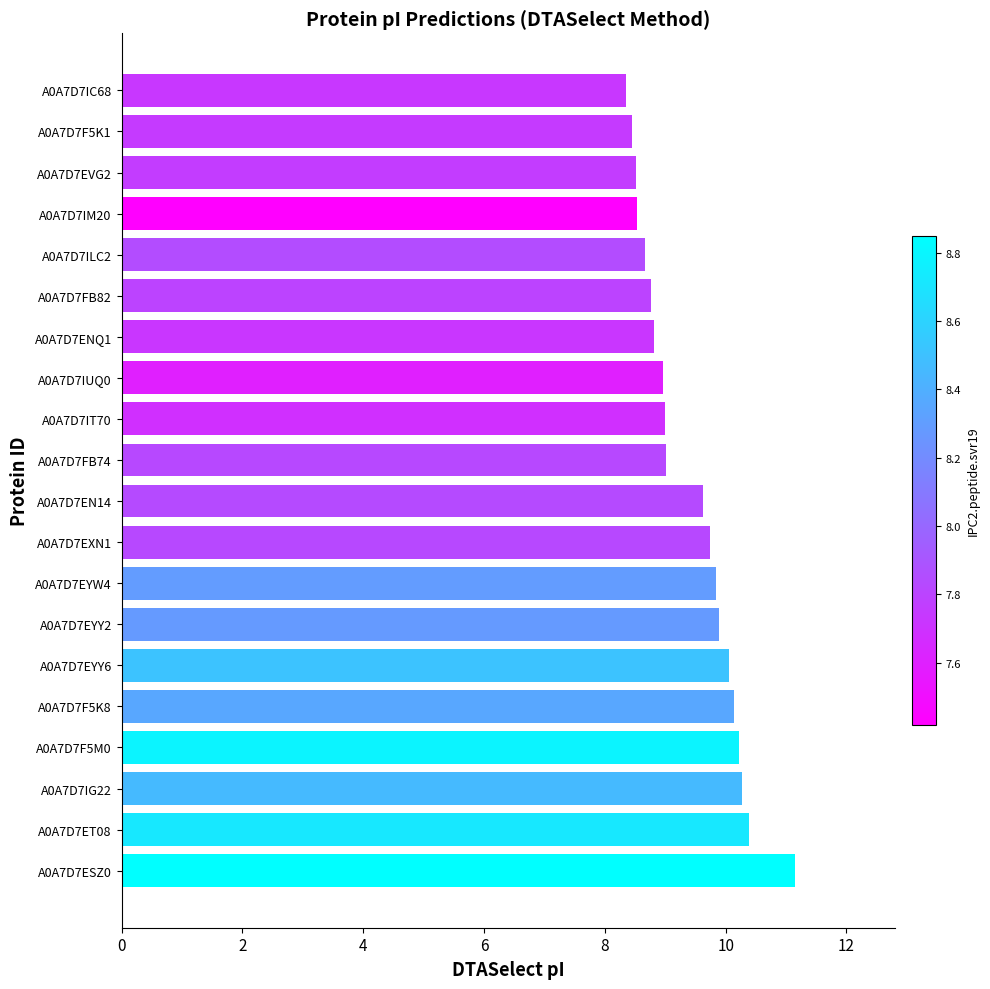

What is the ratio of the value at A0A7D7EYY2 to the value at A0A7D7IUQ0?

1.1